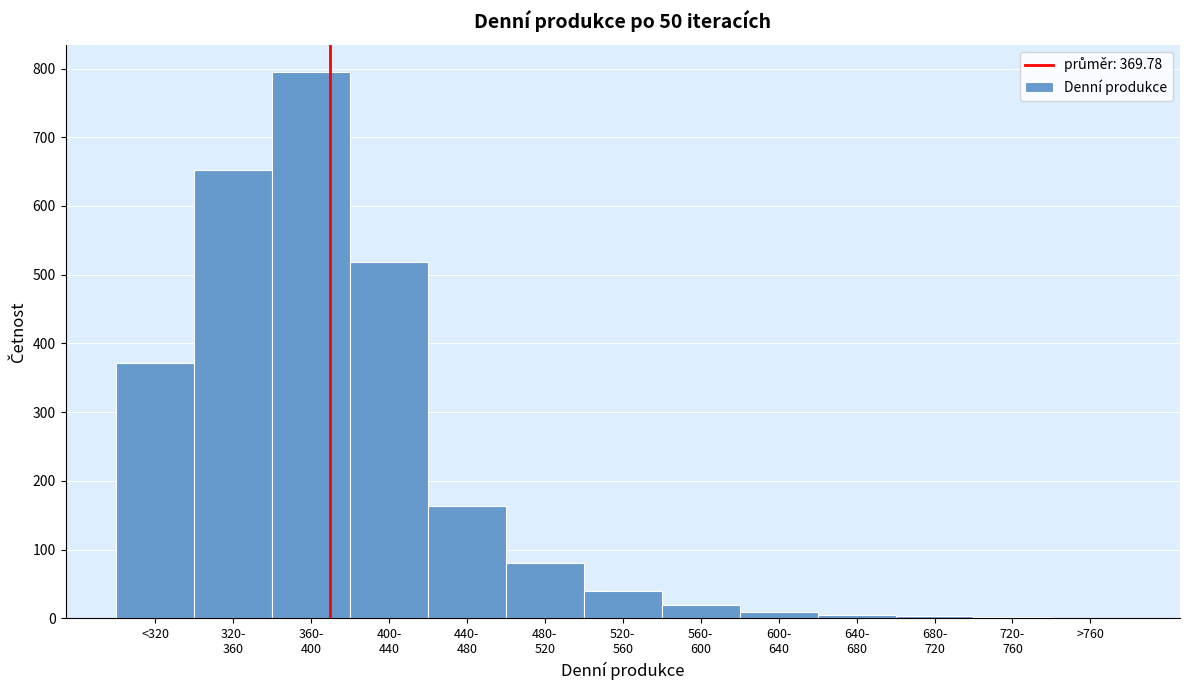

At which label is the value closest to 398?

<320